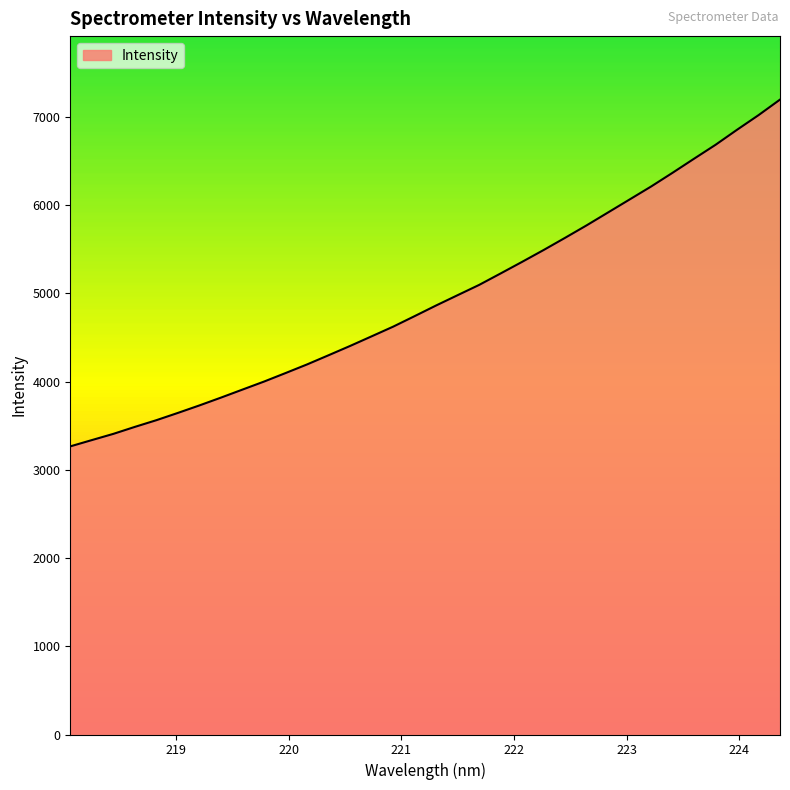

What is the difference between the maximum and minimum values?

3929.6